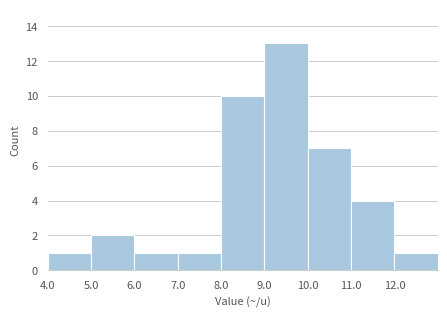

How tall is the bar that spans 11 to 12 on the x-axis? The values are not printed on the chart, so give them approximately, as read against the axis.

4